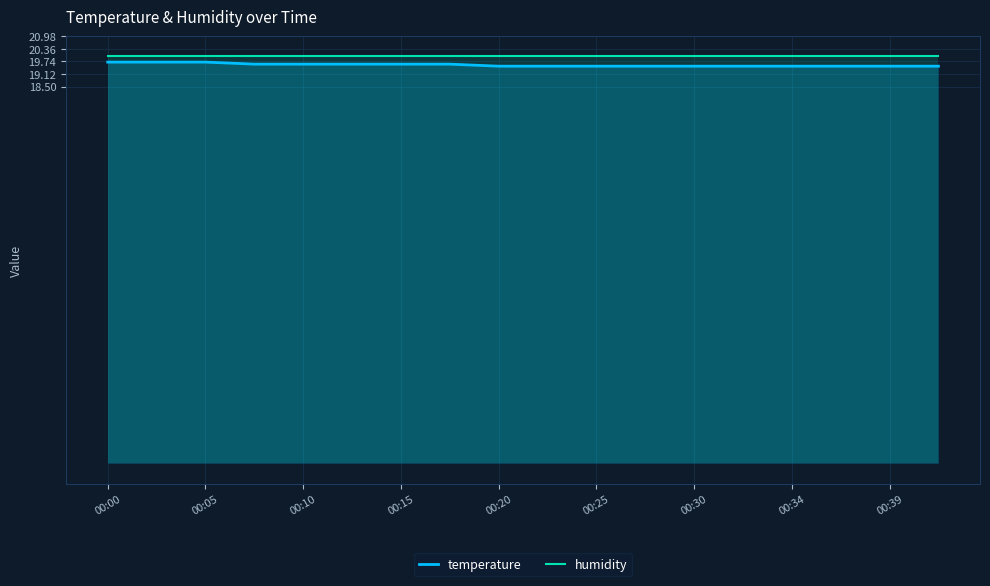

What is the maximum value for temperature?

19.7